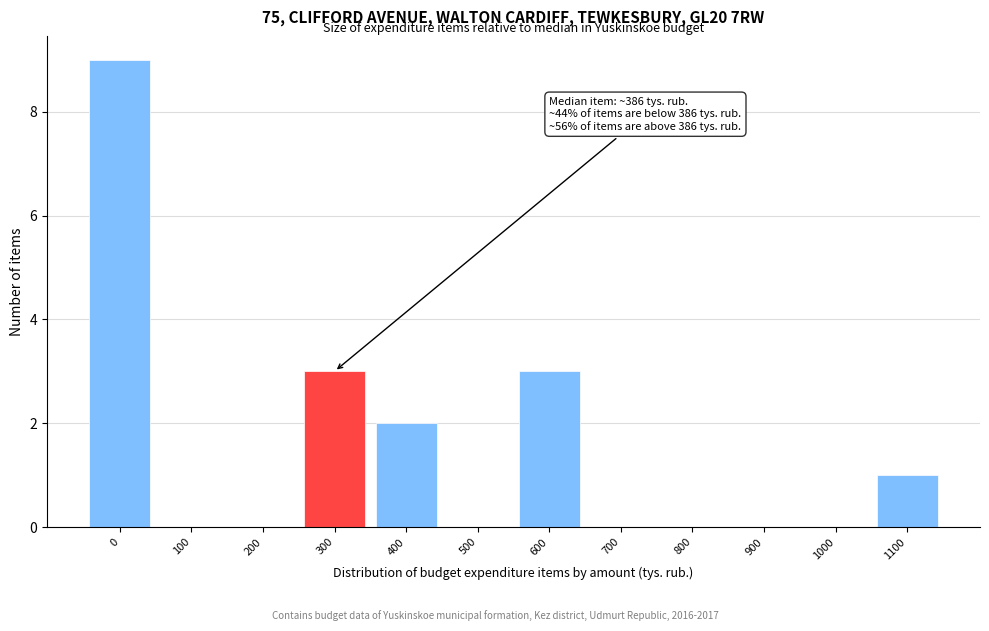

Reading left to right, extract all data points from this chart.

0=9	100=0	200=0	300=3	400=2	500=0	600=3	700=0	800=0	900=0	1000=0	1100=1